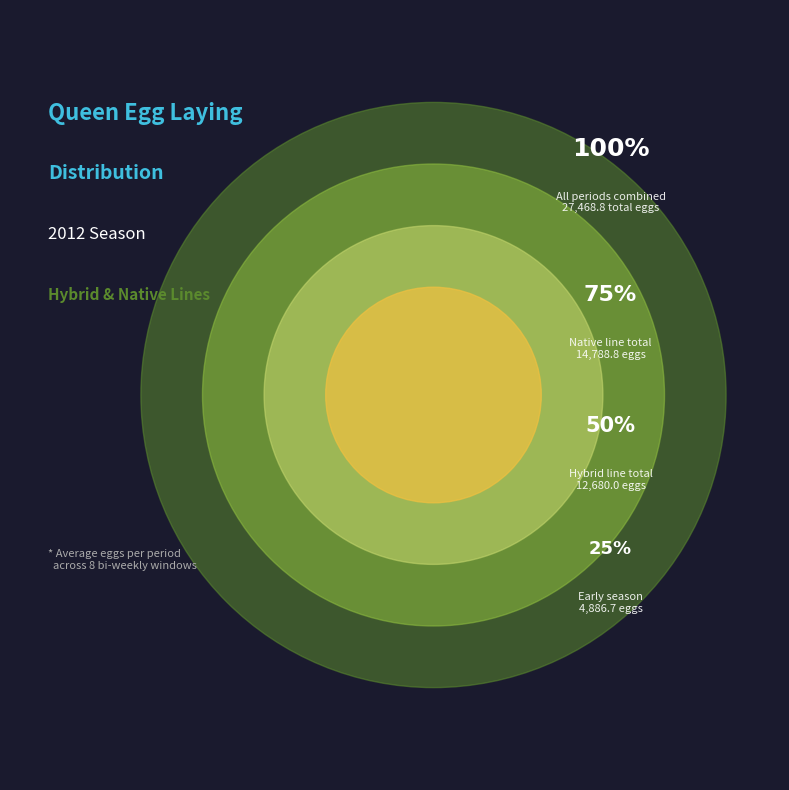

The 18-29 april
Hybrid slice represents 1% of the pie. True or false?

False